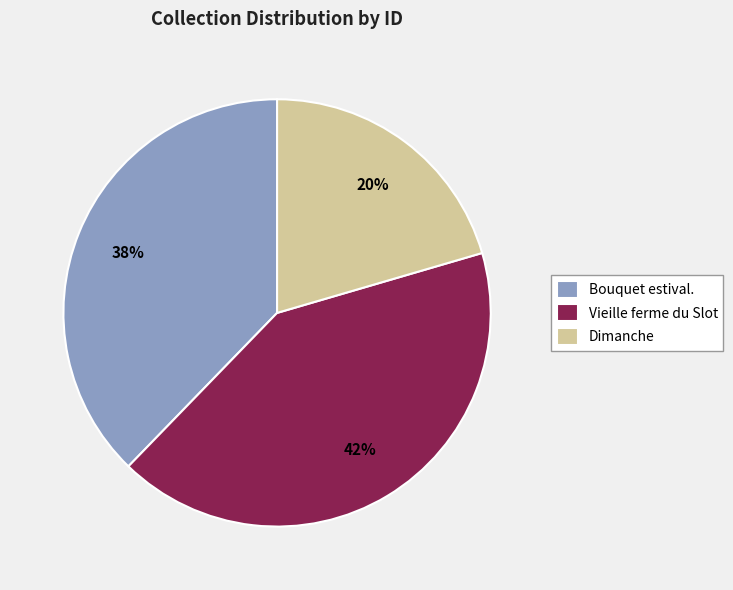

True or false: Dimanche accounts for 20% of the total.

True